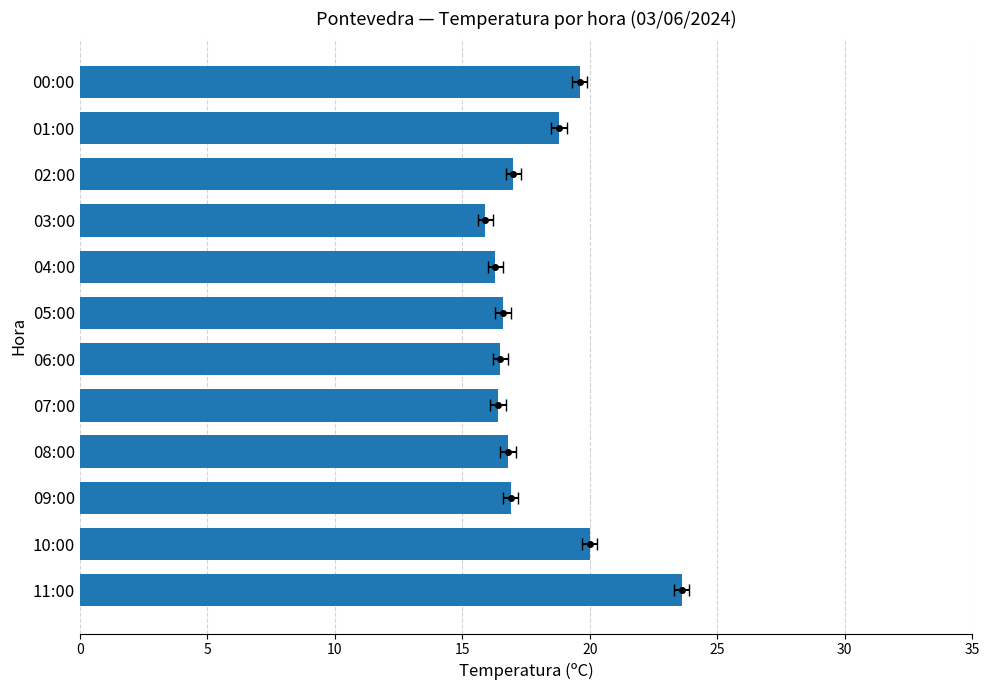

Which has a higher value, 00:00 or 05:00?

00:00